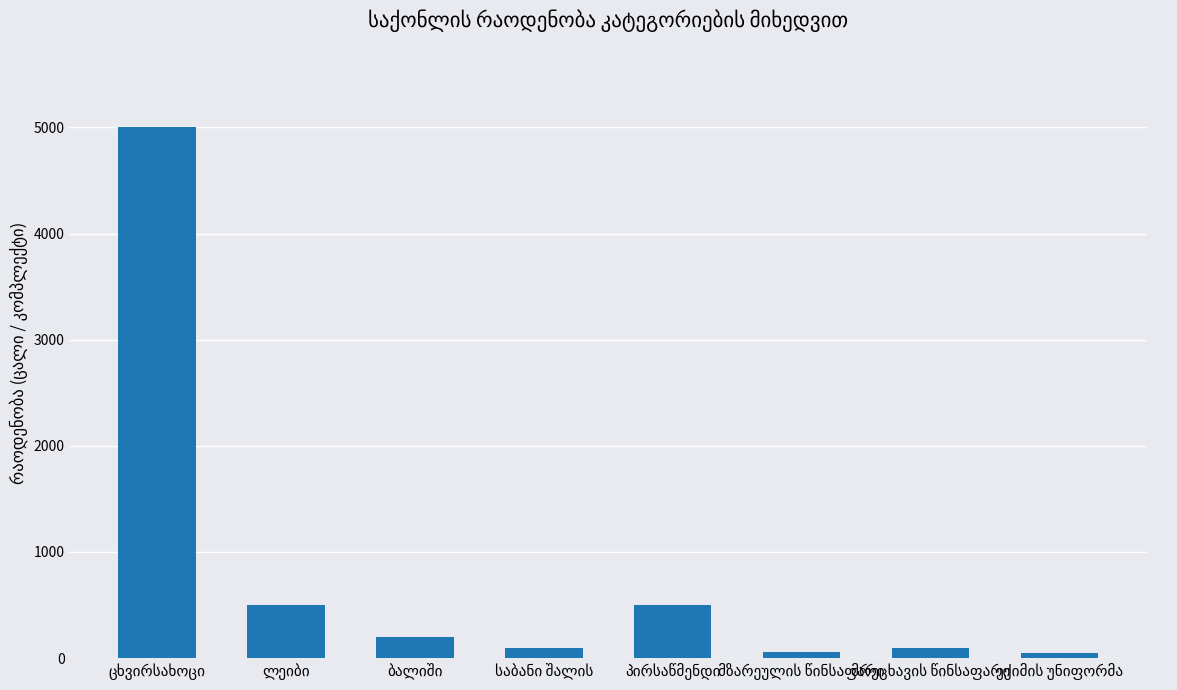

What is the difference between the maximum and minimum values?

4951